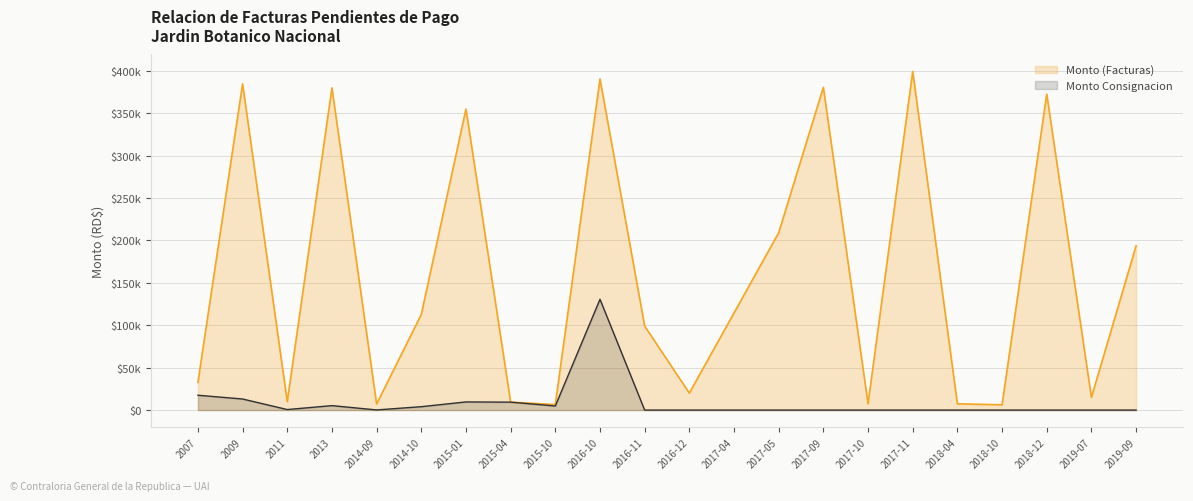

In Monto (Facturas), how many points are higher than both neighbors (excluding endpoints)?

7